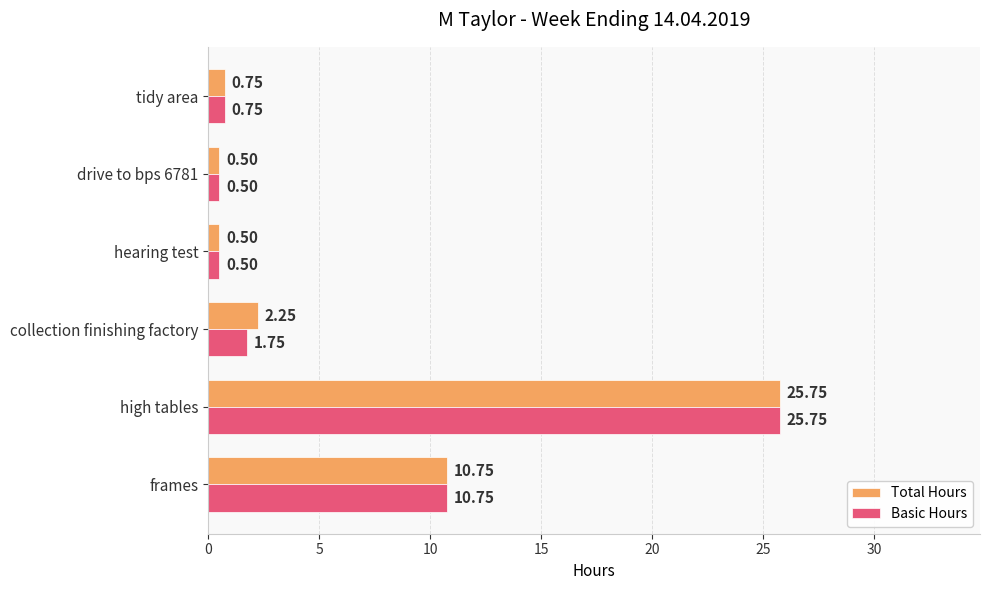

What is the average value of the Total Hours series?

6.8